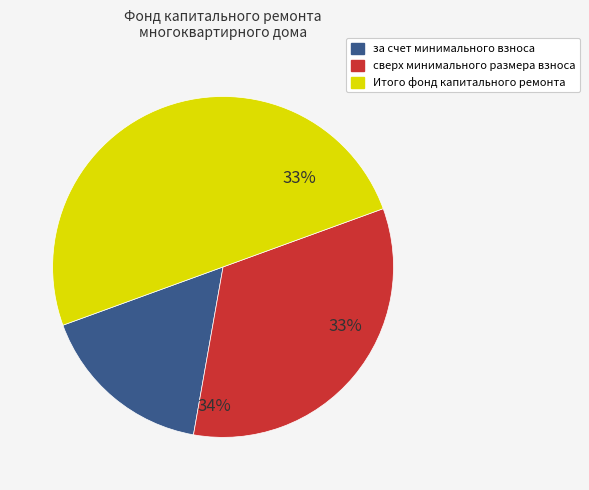

True or false: Итого фонд капитального ремонта accounts for 37% of the total.

False